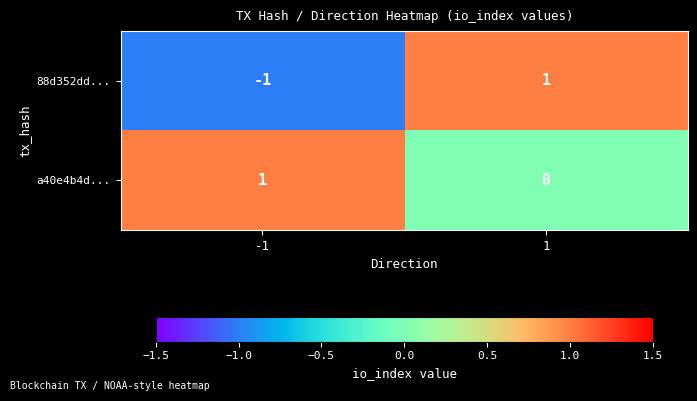

True or false: a40e4b4d... has a value of 1 at 1.

False